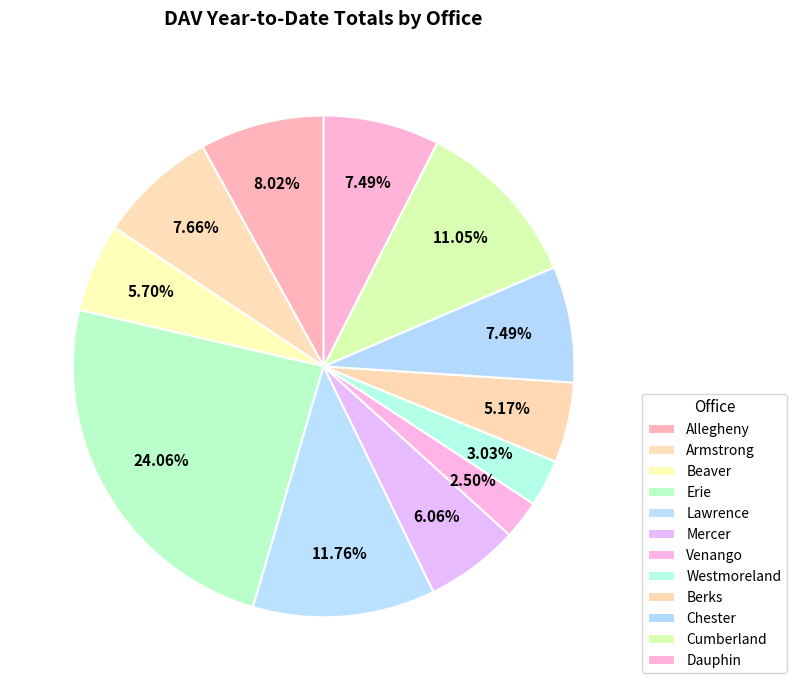

Is Lawrence the majority of the pie?

No